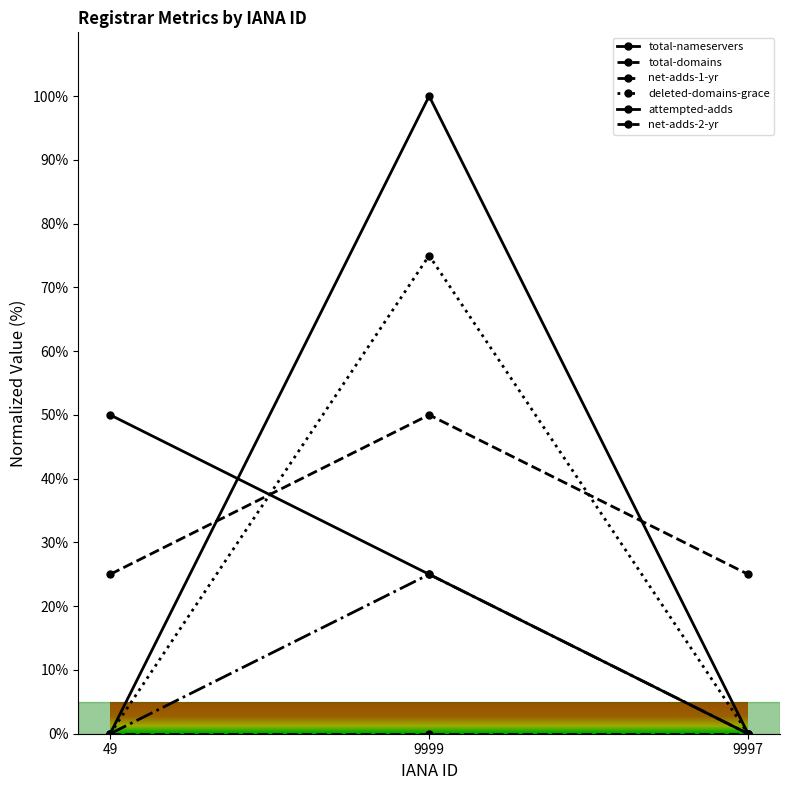

What is the label of the 2nd point from the left?

9999